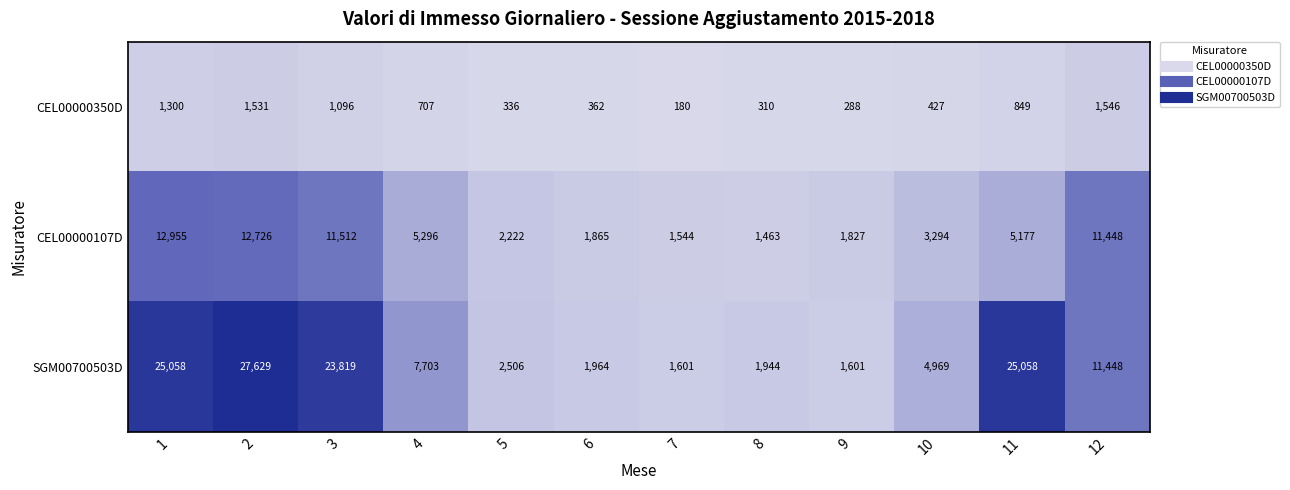

What value does the CEL00000107D series have at 6?

1865